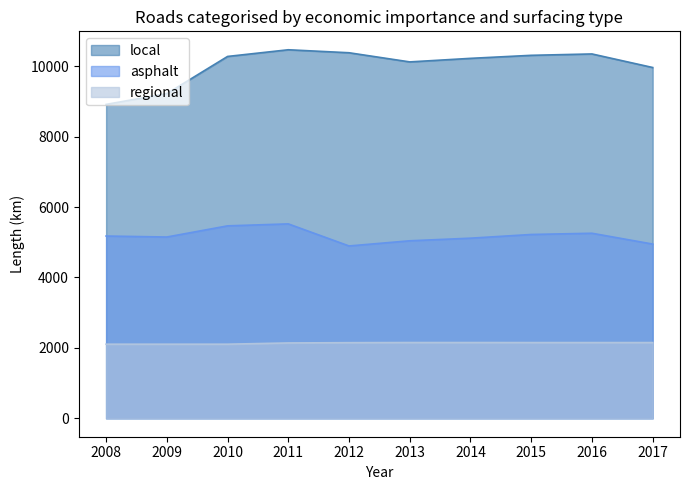

Which series has the widest spread of values?

local